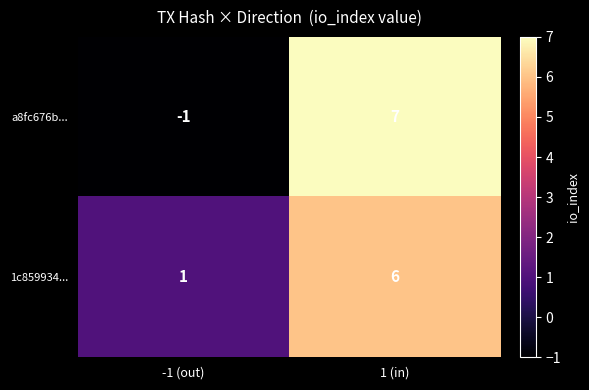

Which series has the largest total across all categories?

1c859934...